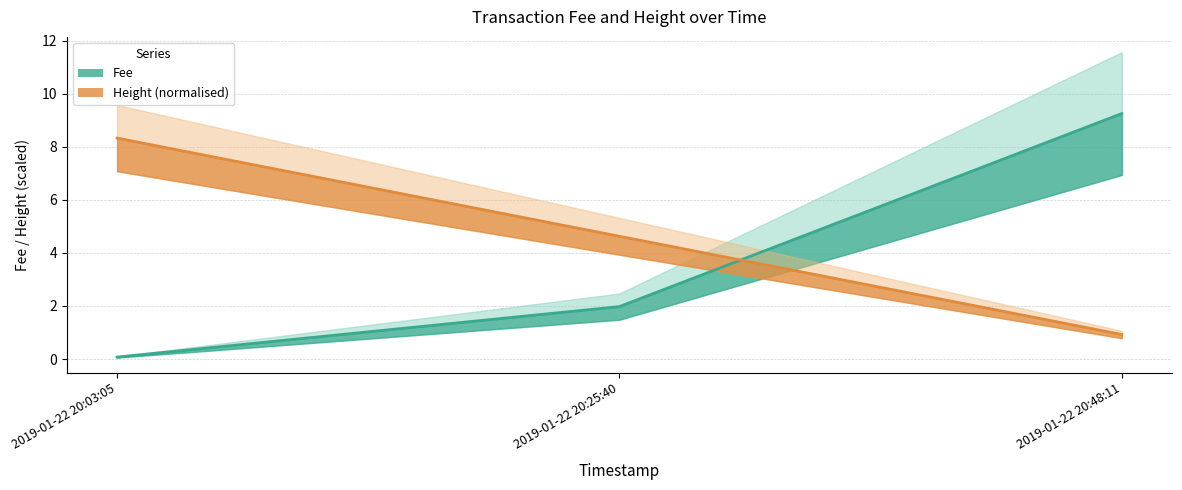

Rank the series by their maximum value, from highest to lowest.

Fee, Height